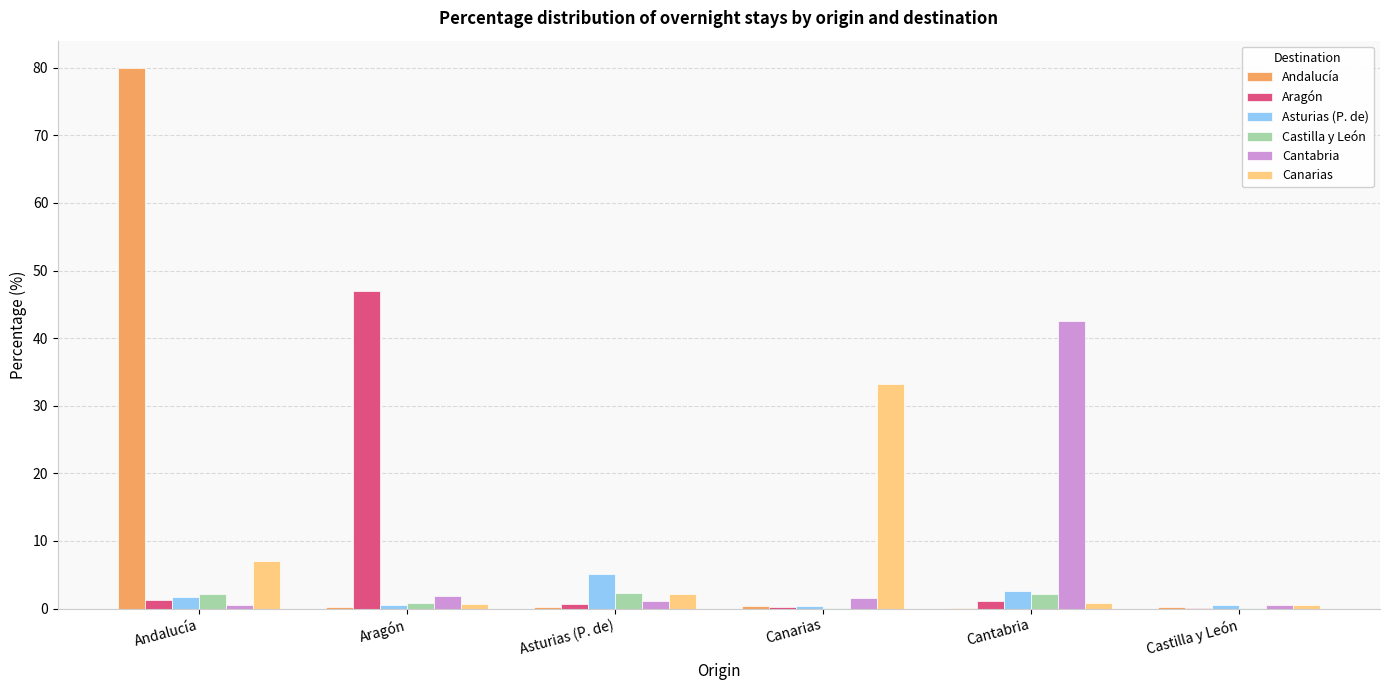

What is the greatest value displayed?

80.0